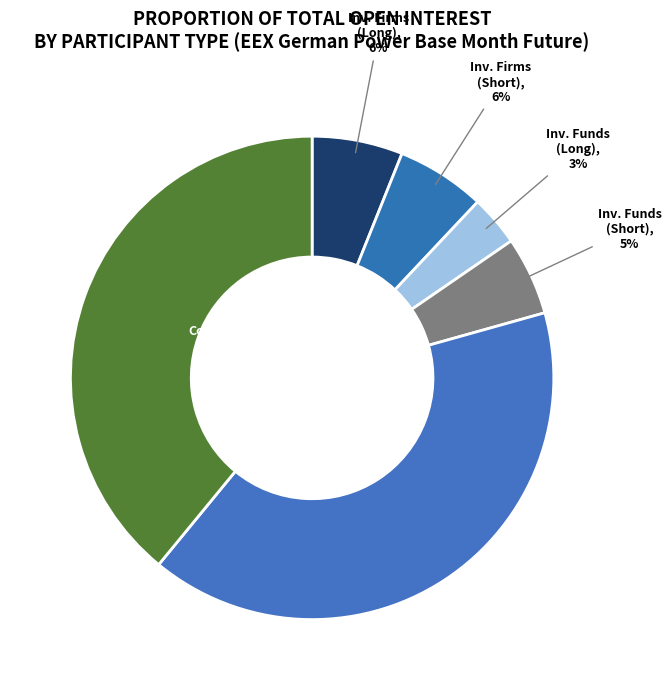

Is it true that Inv. Funds (Long) is 3% of the pie?

True